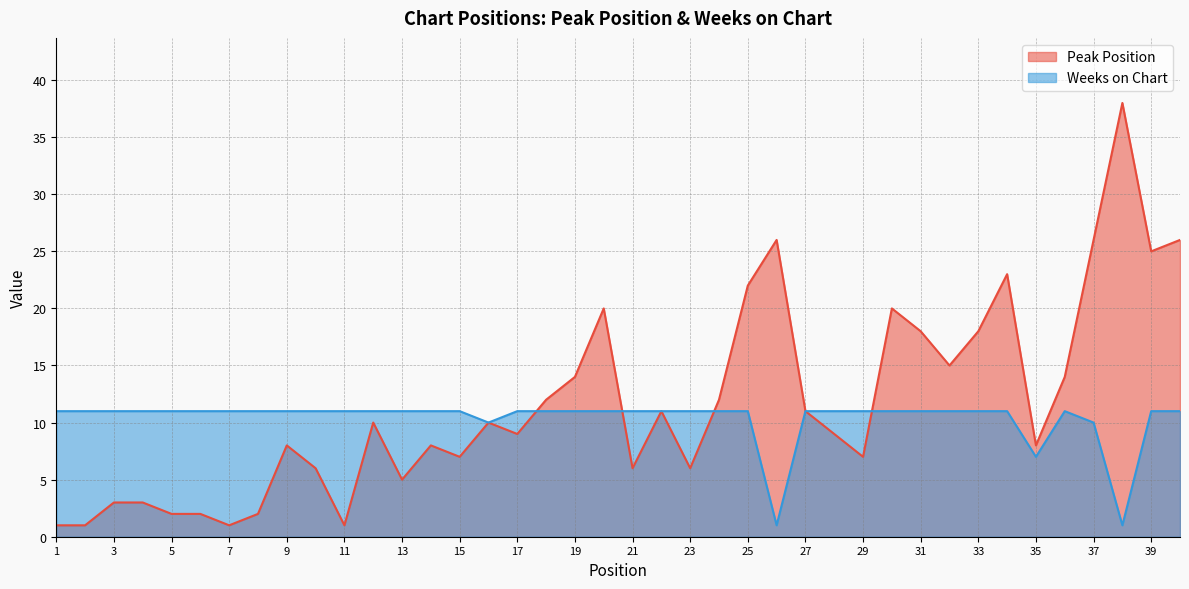

Reading left to right, transcribe all the data shown in this chart.

Peak Position: 1	1	3	3	2	2	1	2	8	6	1	10	5	8	7	10	9	12	14	20	6	11	6	12	22	26	11	9	7	20	18	15	18	23	8	14	26	38	25	26
Weeks on Chart: 11	11	11	11	11	11	11	11	11	11	11	11	11	11	11	10	11	11	11	11	11	11	11	11	11	1	11	11	11	11	11	11	11	11	7	11	10	1	11	11